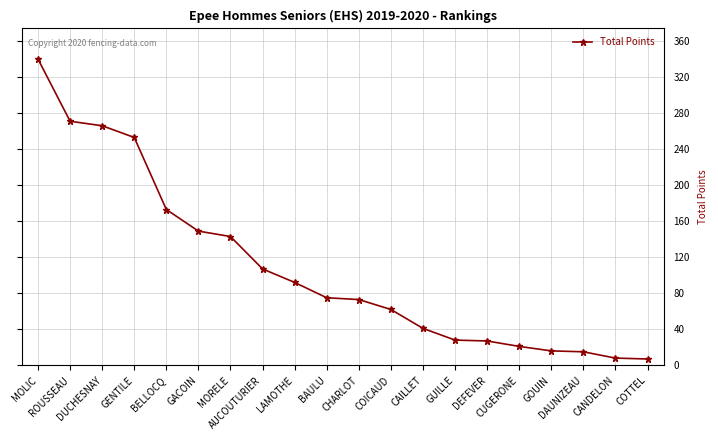

At which label does the data first exceed 75?

MOLIC